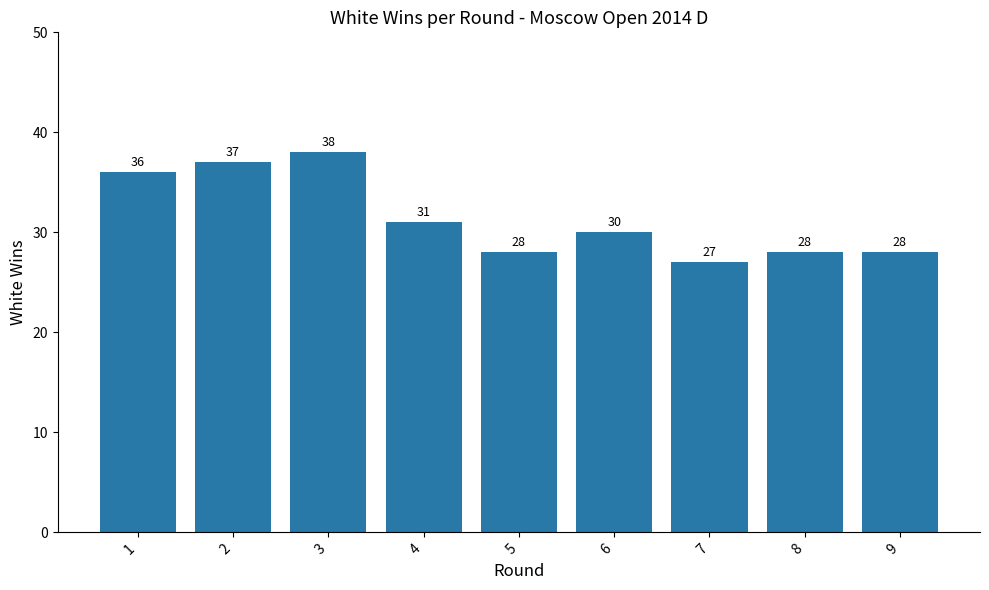

What is the change in value from 3 to 7?

-11